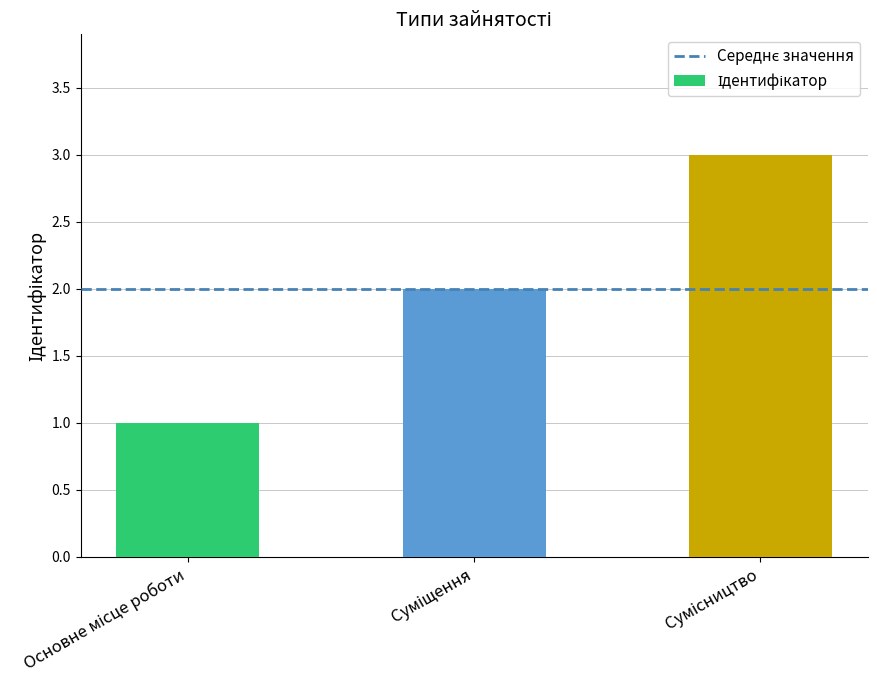

Count the values in the range 1 to 3.

3